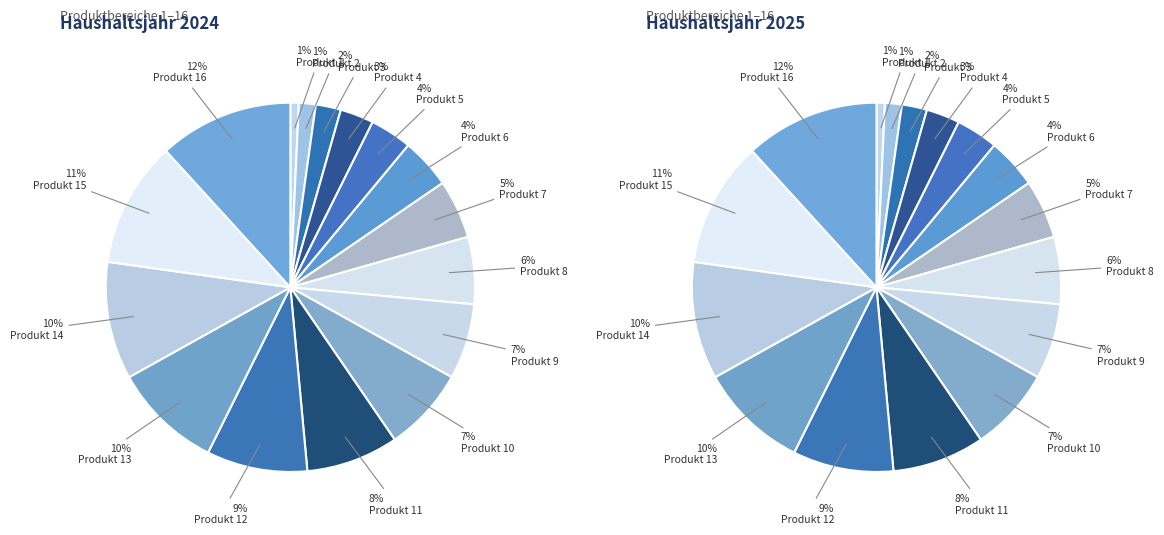

The 3 slice represents 1% of the pie. True or false?

False